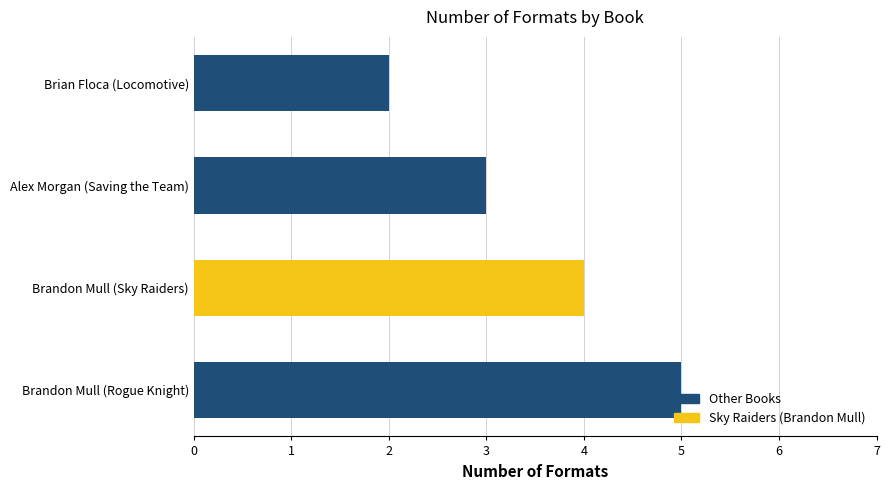

List the labels in order of value, largest first.

Brandon Mull (Rogue Knight), Brandon Mull (Sky Raiders), Alex Morgan (Saving the Team), Brian Floca (Locomotive)